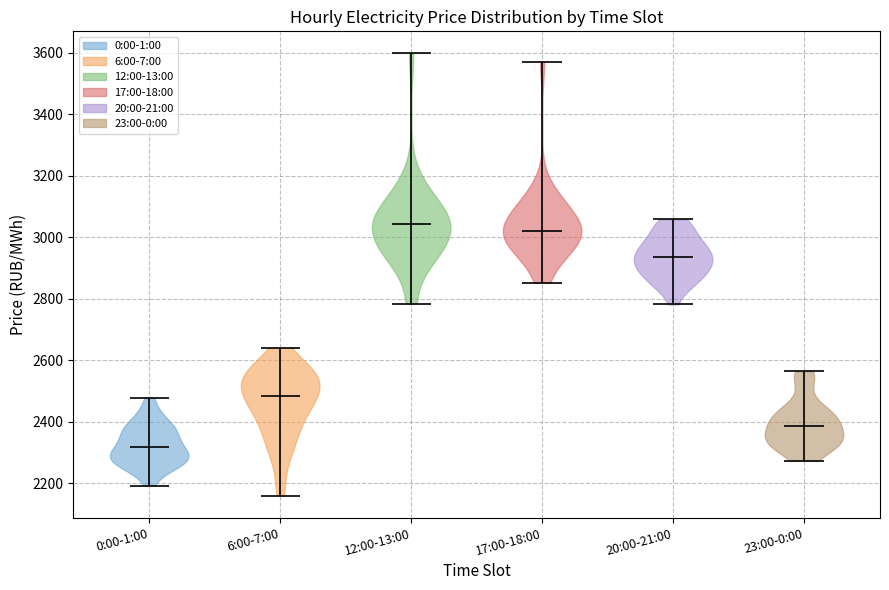

Where does the median line of the violin for 23:00-0:00 sit on the y-axis? The values are not printed on the chart, so give them approximately, as read against the axis.

2380